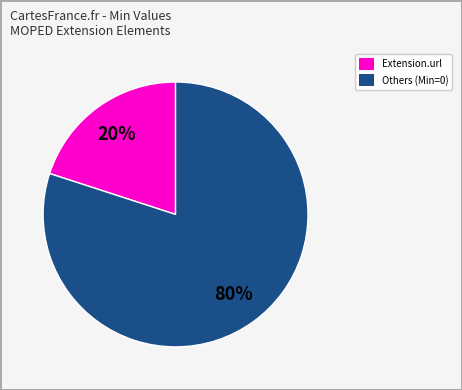

To the nearest percent, what is the difference between the largest and smallest slice percentages?

60%